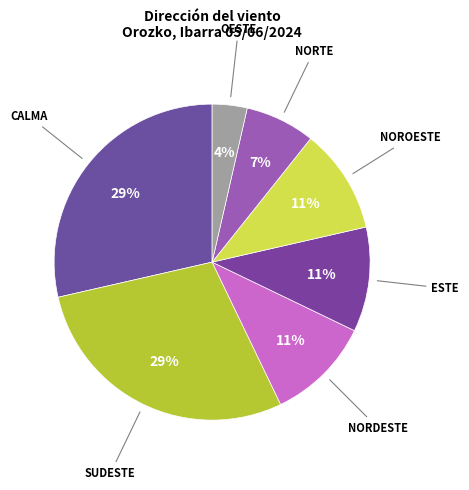

Does any single category account for the majority?

No